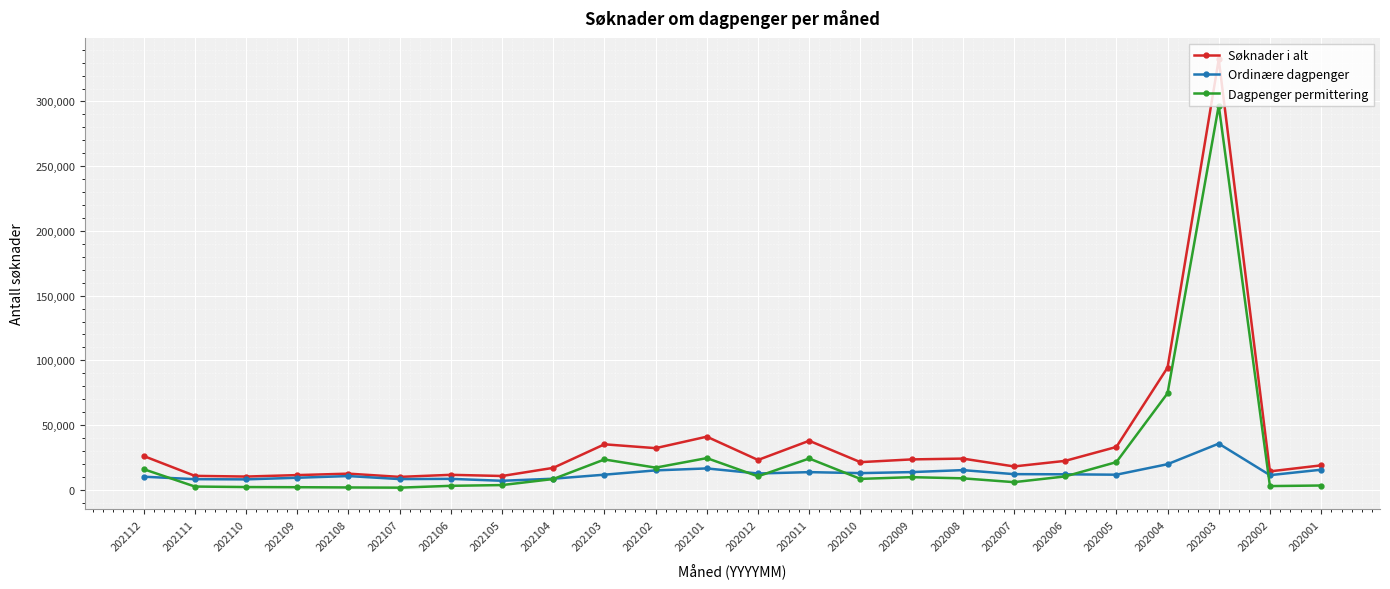

Which series has the largest total across all categories?

Søknader i alt